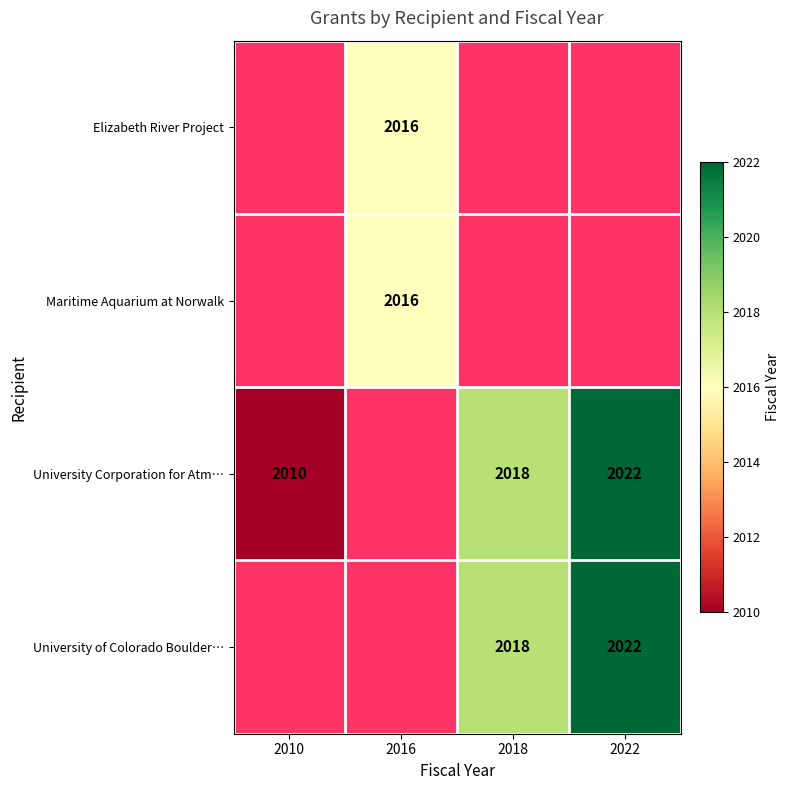

Is it true that Maritime Aquarium at Norwalk equals 2016 at 2016?

True